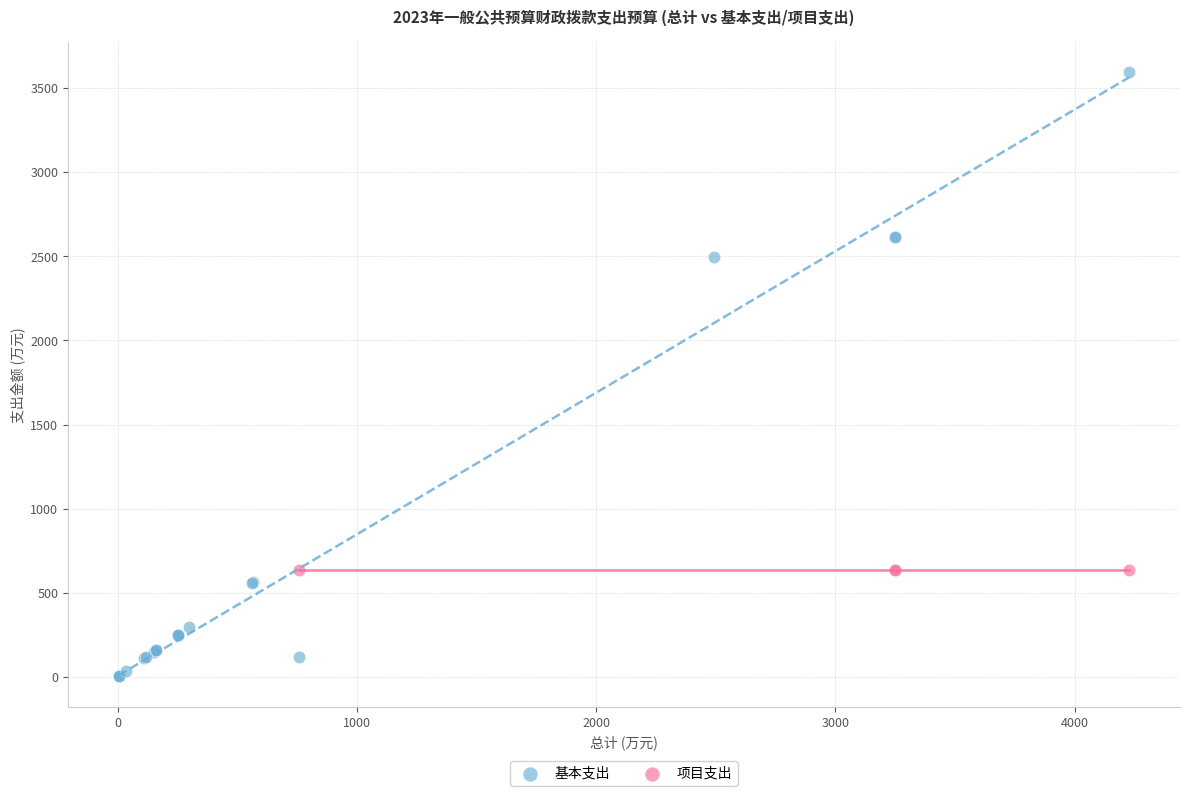

Which series reaches the minimum Y coordinate?

基本支出